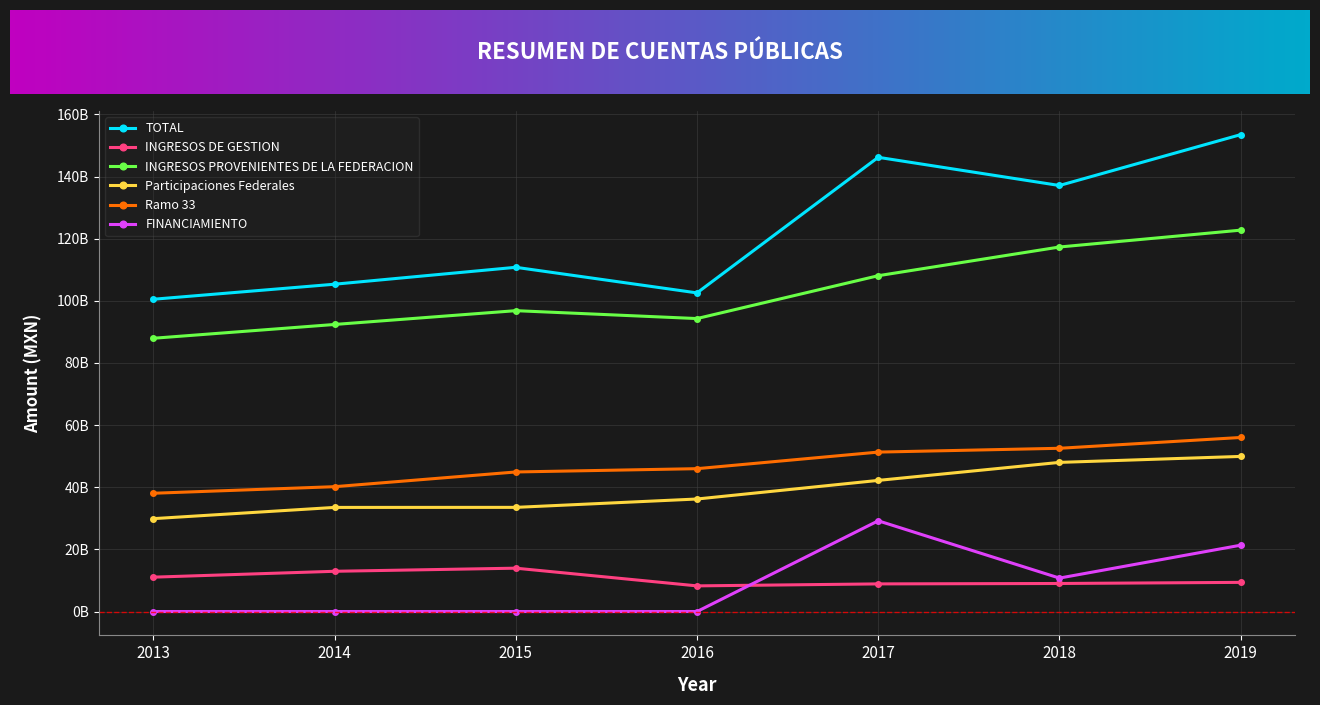

Does the chart have visible grid lines?

Yes